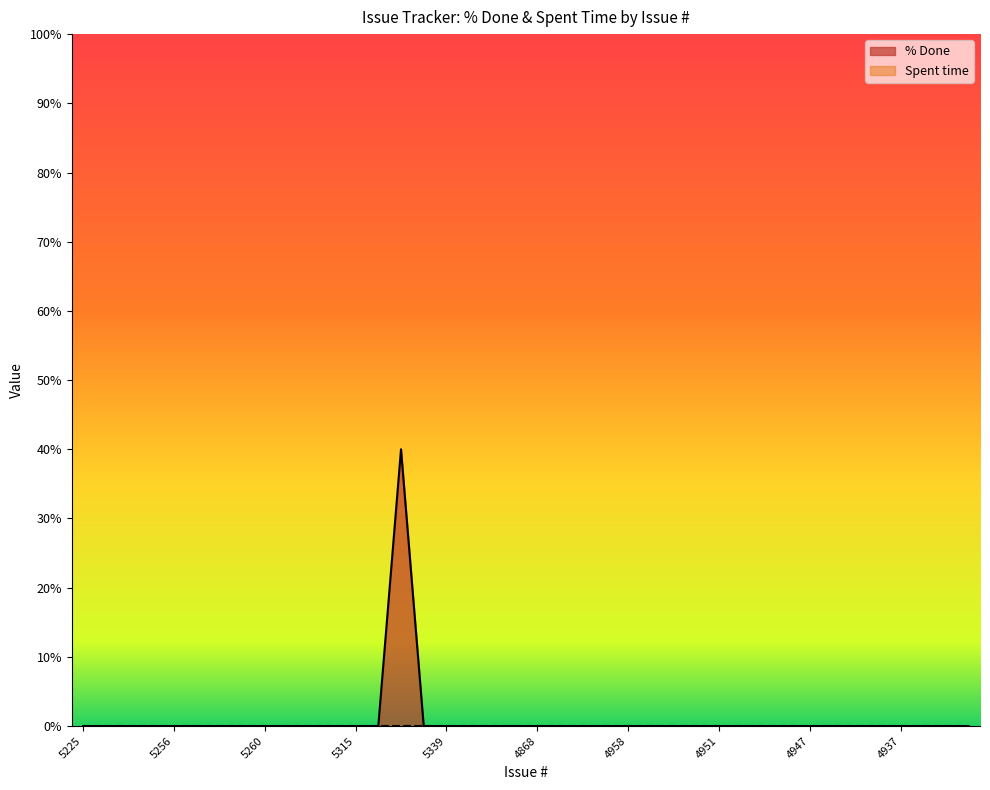

At which label is the value closest to 20?

5225